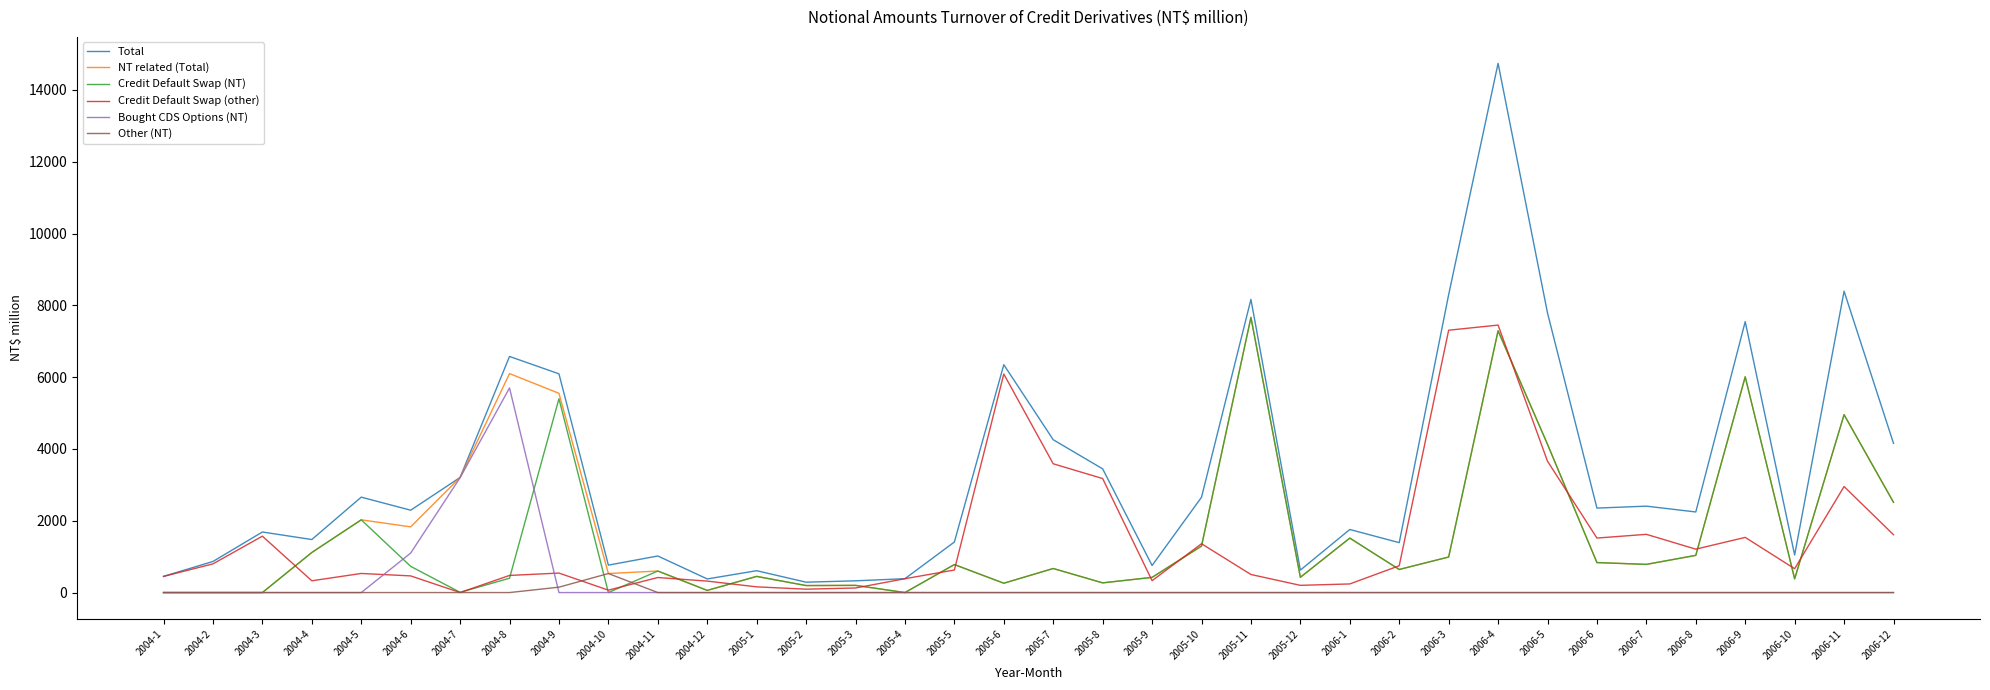

Count the number of data series in this chart.

6